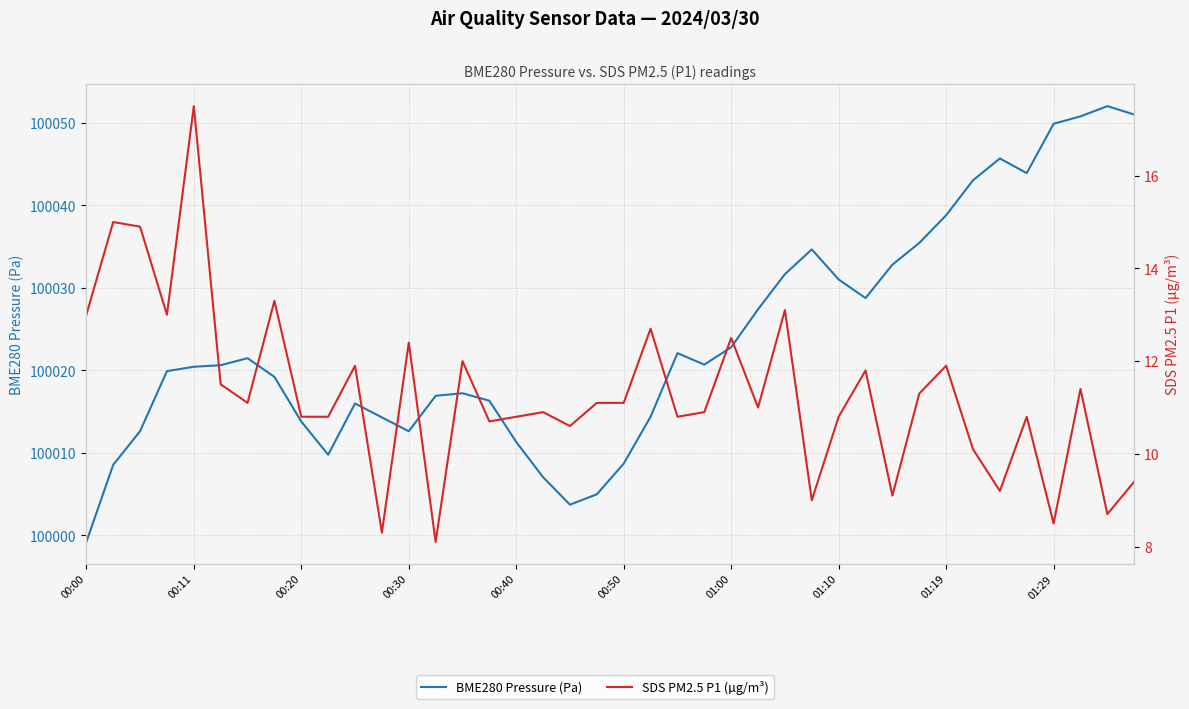

True or false: SDS PM2.5 P1 (µg/m³) has a value of 10.9 at 17.

True